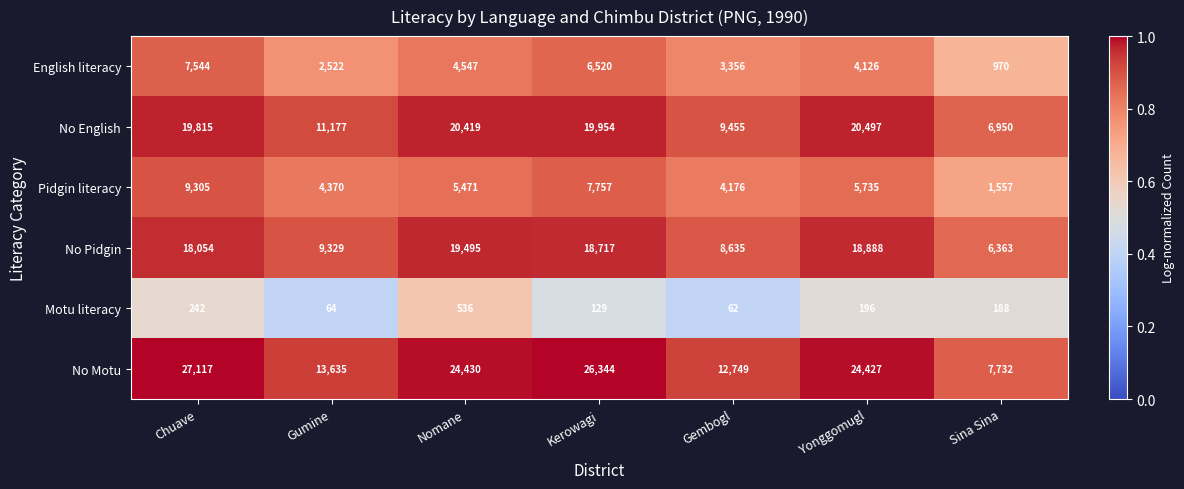

What is the total value across all series at Gumine?

41097